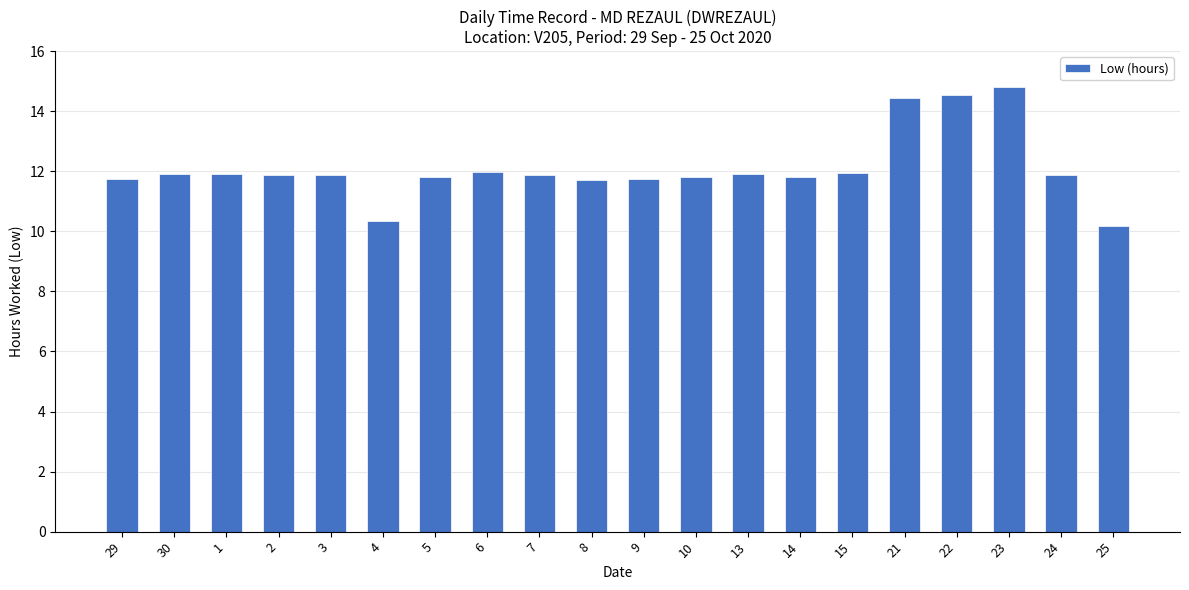

How many data points are less than 11?

2